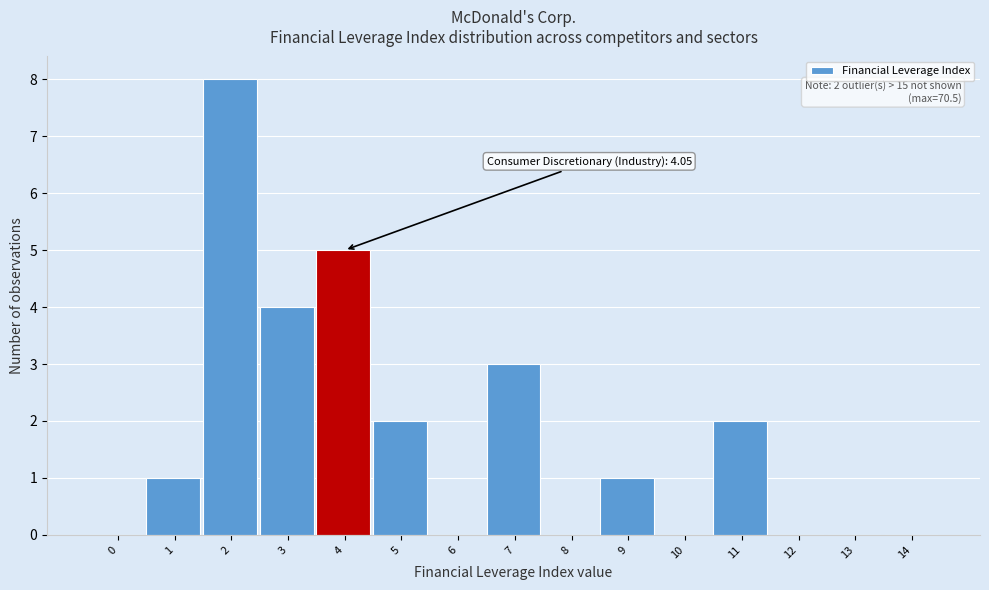

Reading left to right, list all the values displayed in this chart.

0=0	1=1	2=8	3=4	4=5	5=2	6=0	7=3	8=0	9=1	10=0	11=2	12=0	13=0	14=0